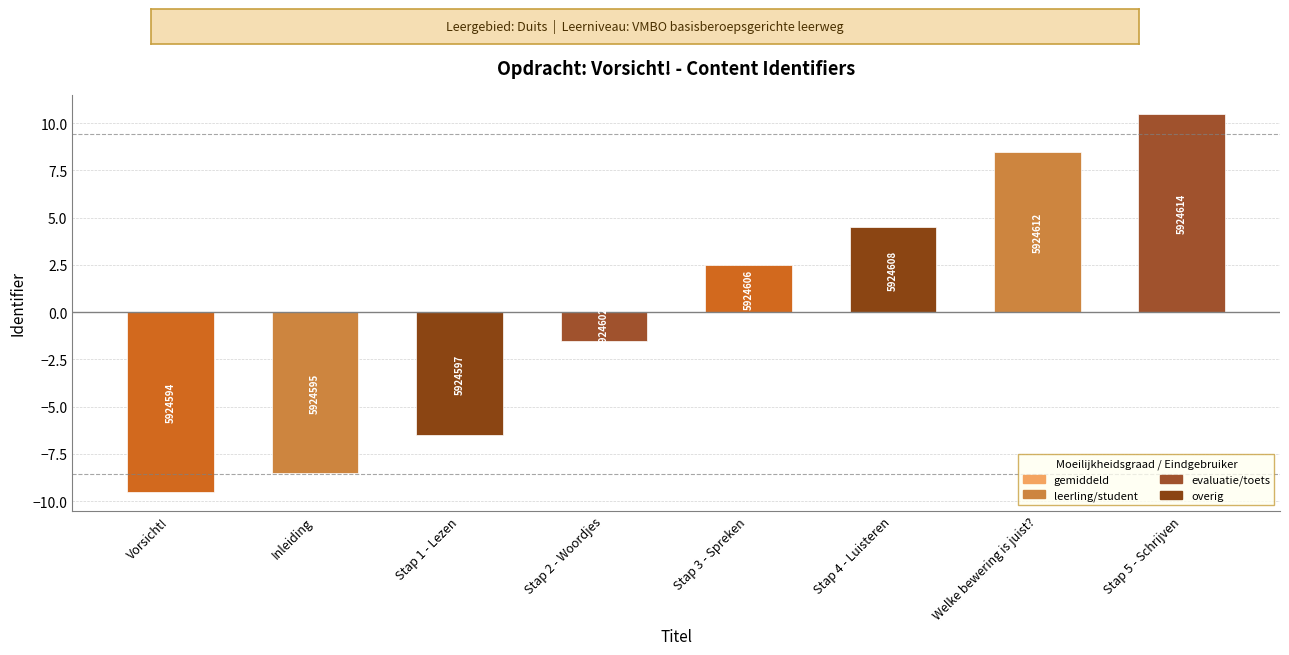

How many bars are there in total?

8